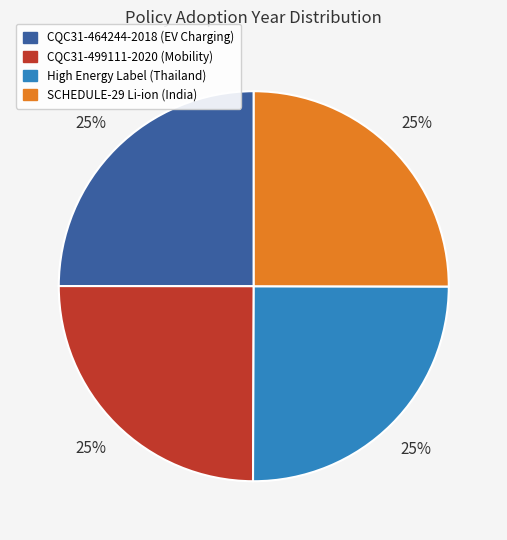

Count the number of slices in the pie.

4